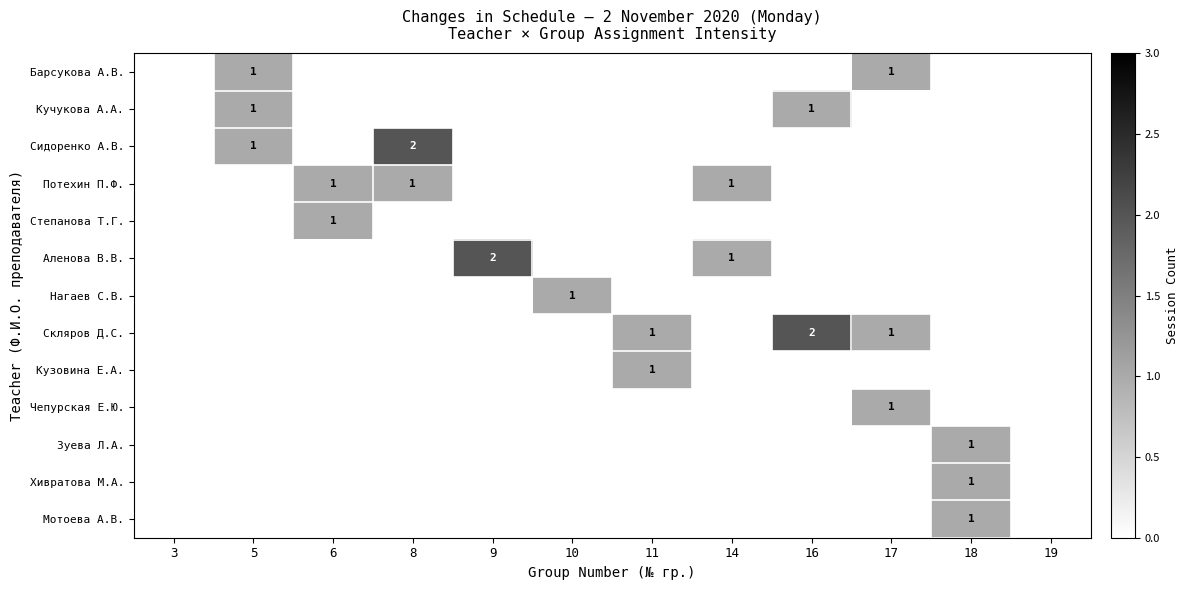

What is the highest value of the Степанова Т.Г. series?

1